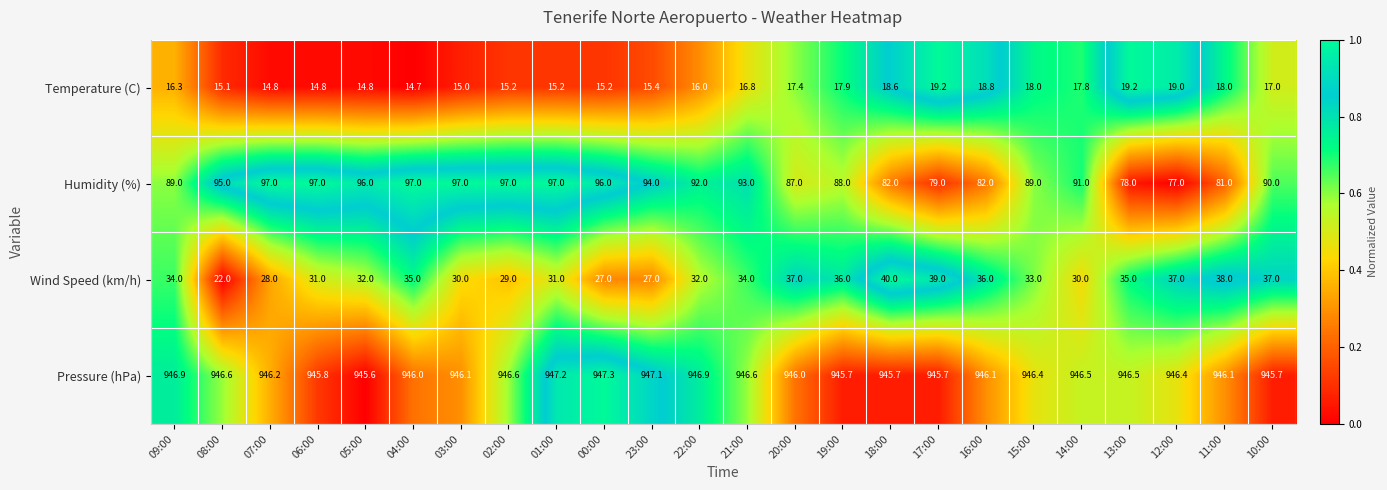

How many data points in Temperature (C) are less than 16?

10